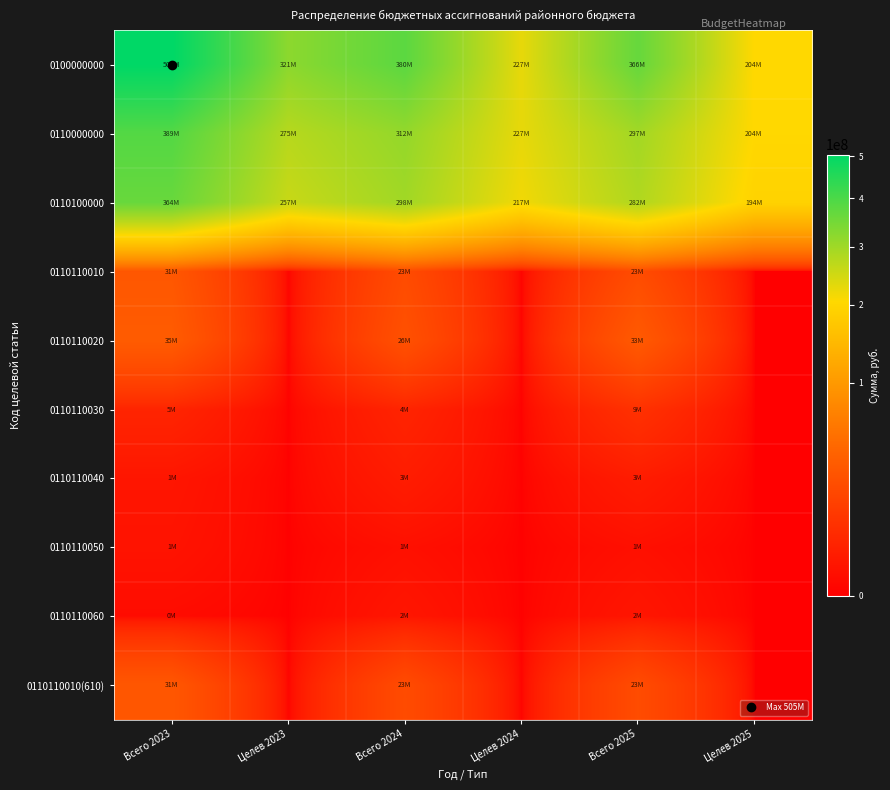

Which series has the largest total across all categories?

0100000000